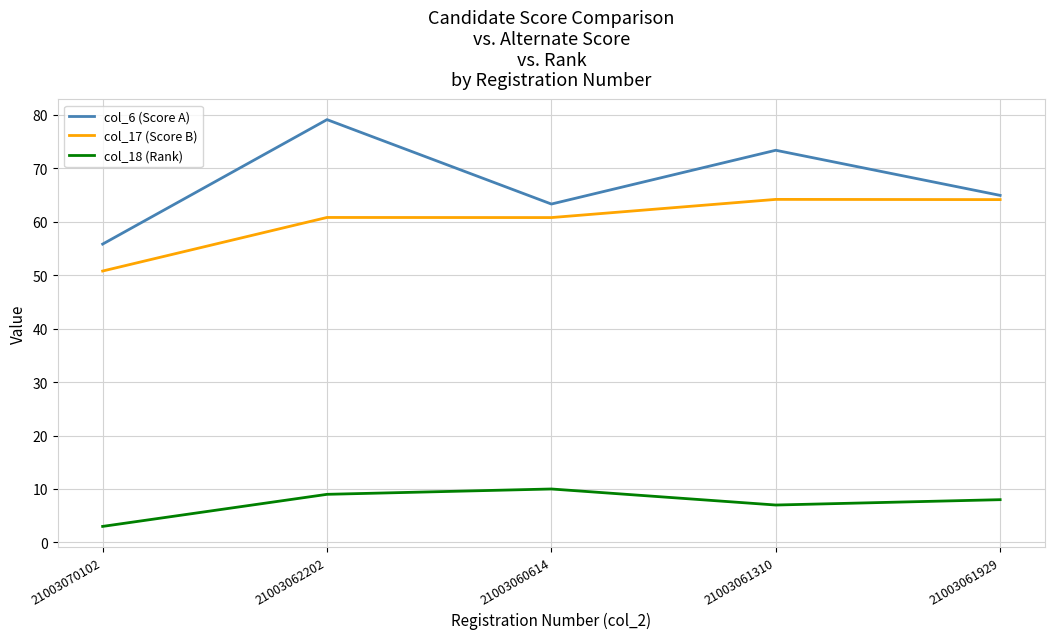

Which category has the lowest value in the col_18 (Rank) series?

21003070102